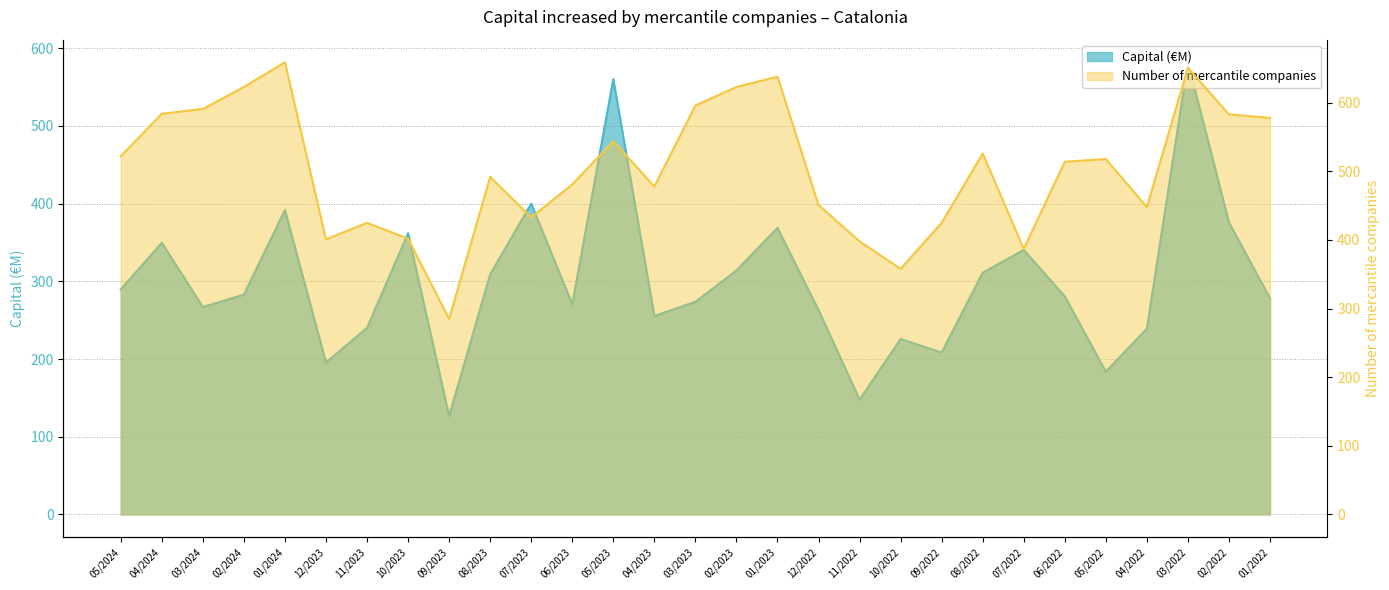

What is the sum of all Number of mercantile companies values?

14614.0